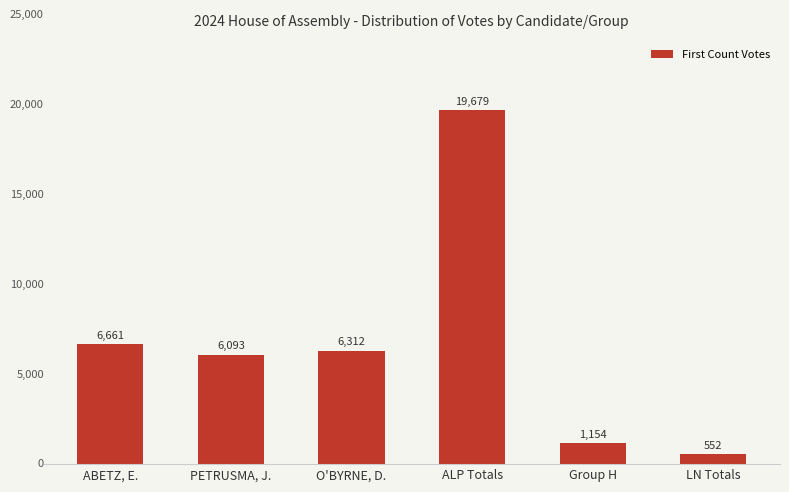

How many values are below 6312?

3